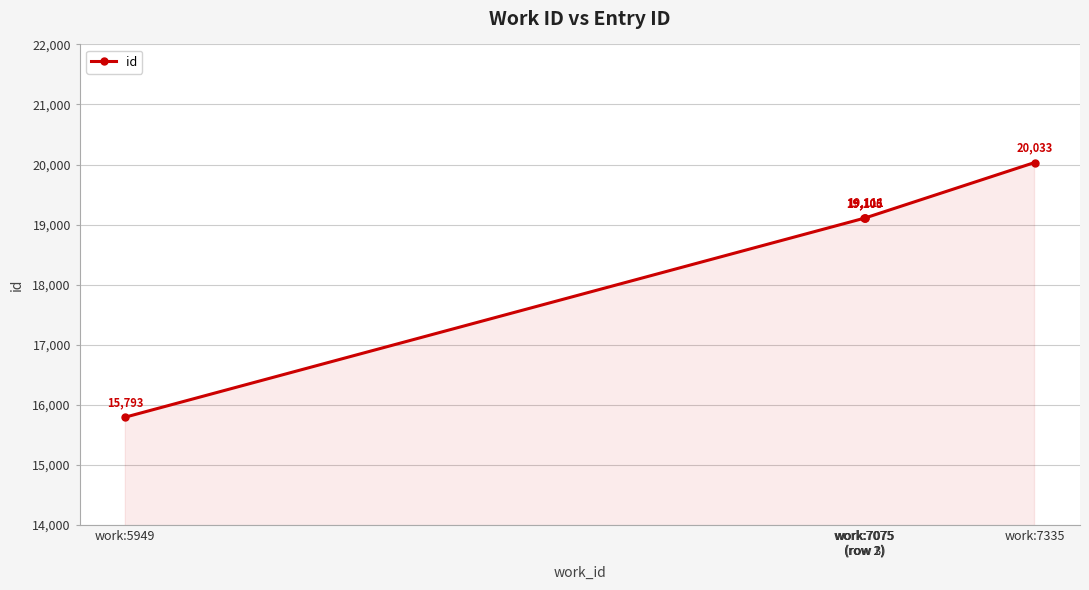

The chart shows a value of 20033 at work:7335. True or false?

True